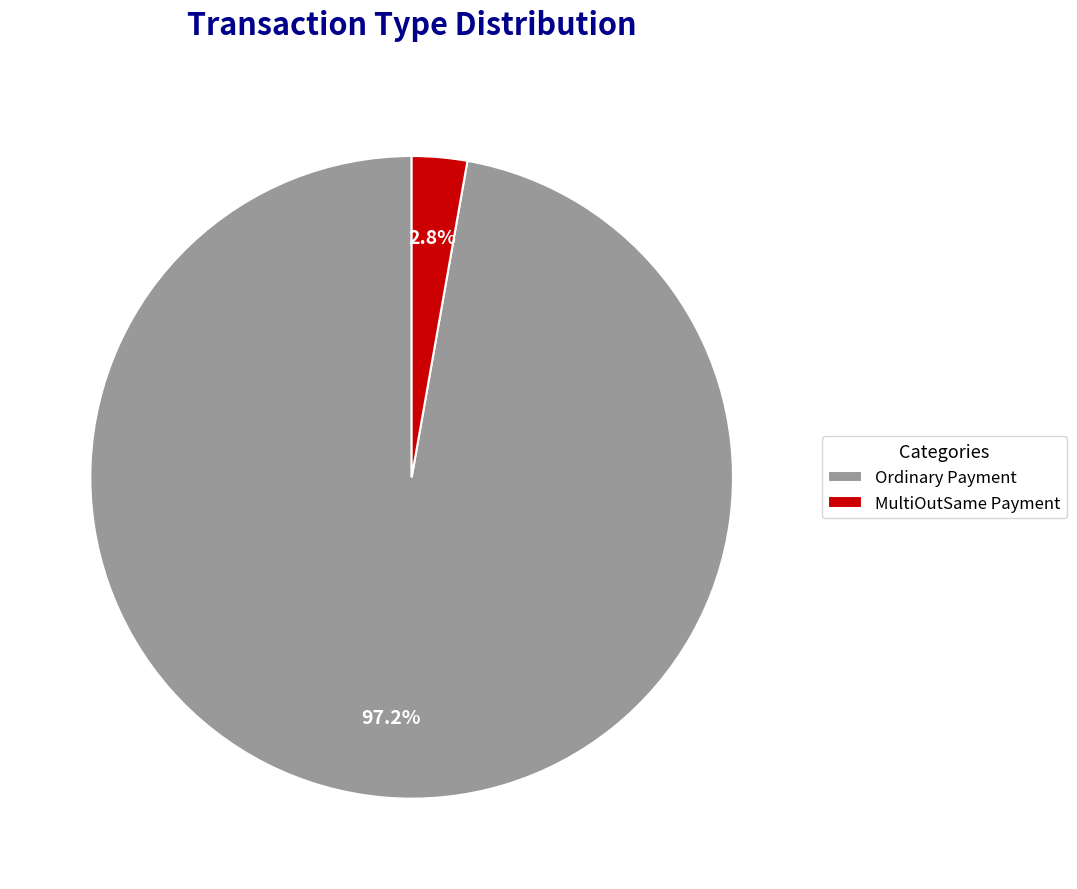

How many segments does this pie chart have?

2